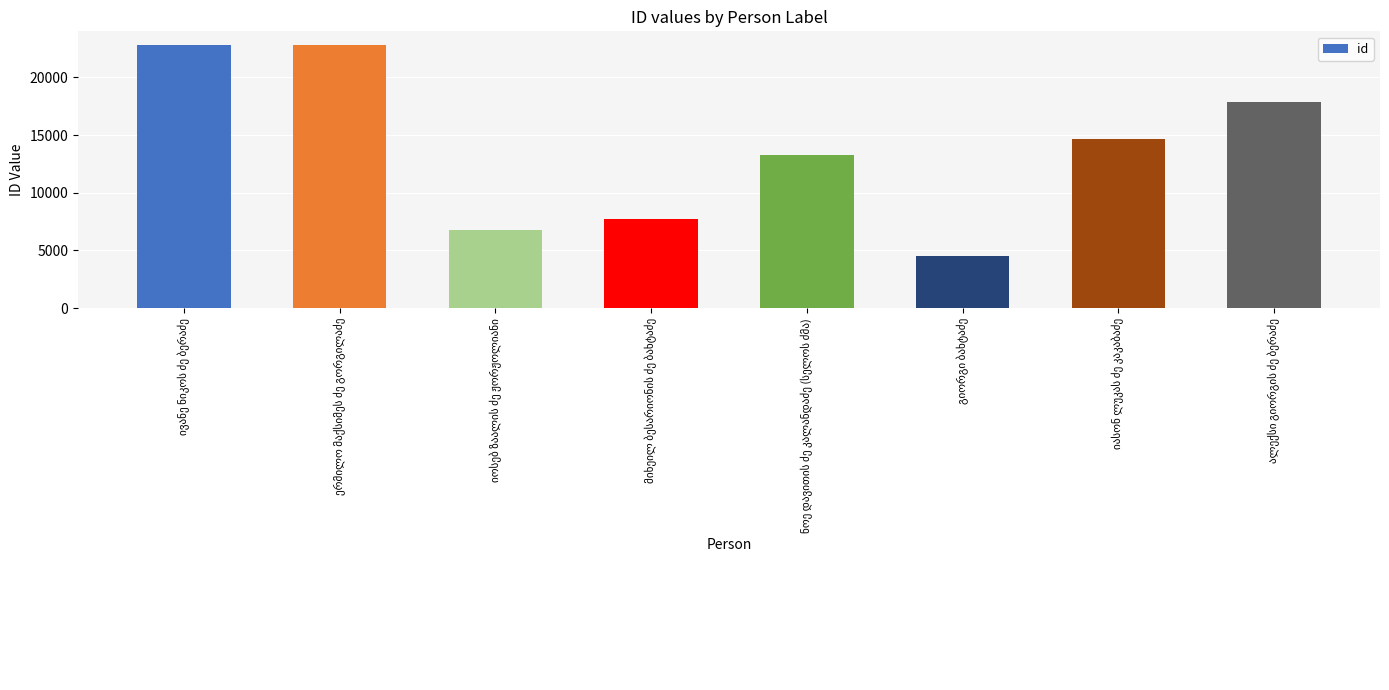

How many bars are there in total?

8